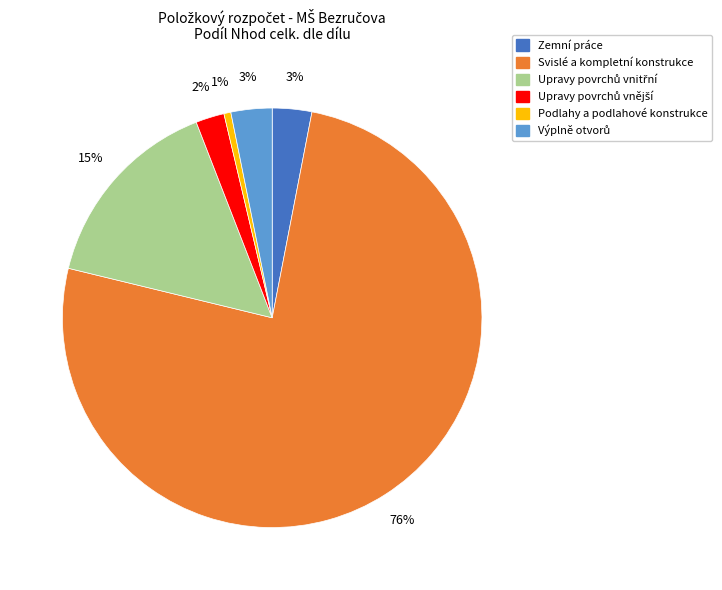

How many slices are in this pie chart?

6